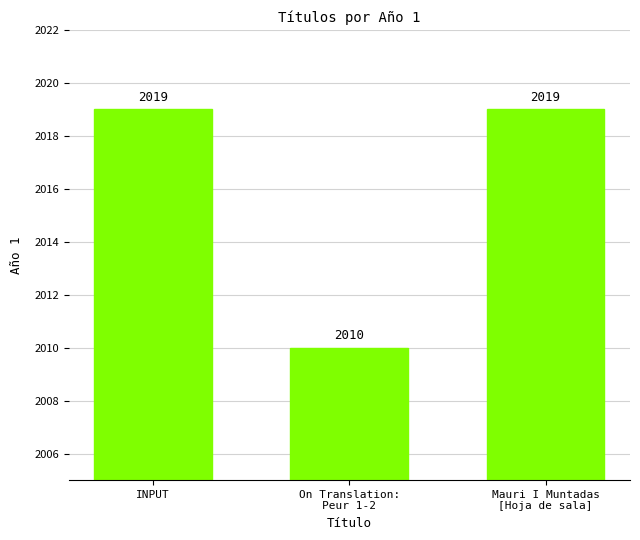

Reading left to right, transcribe all the data shown in this chart.

2019	2010	2019